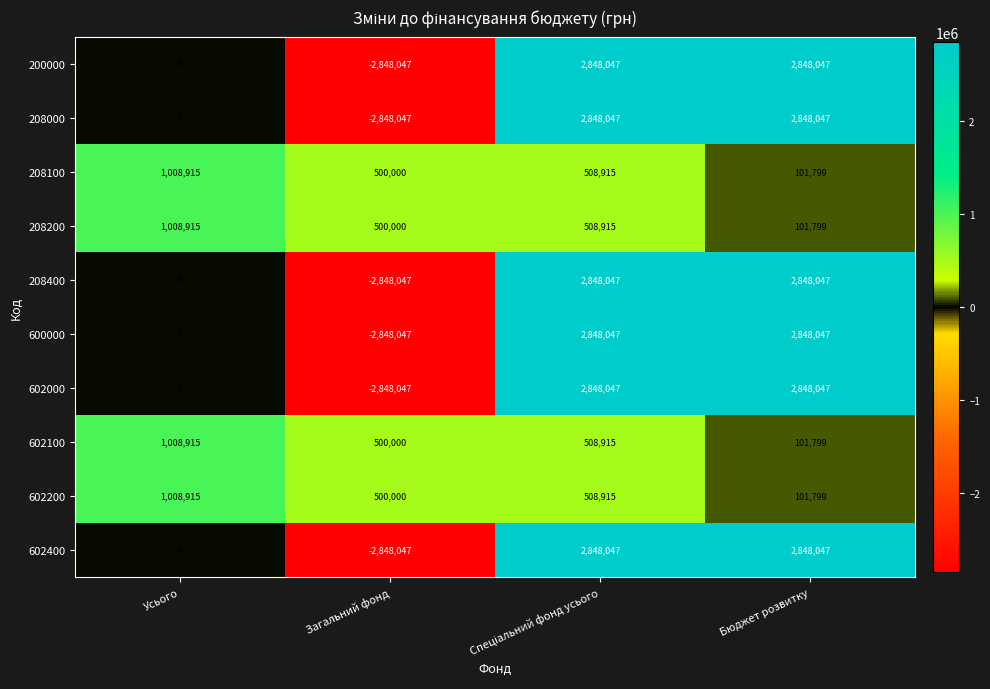

What is the difference between the highest and lowest values at Усього?

1008915